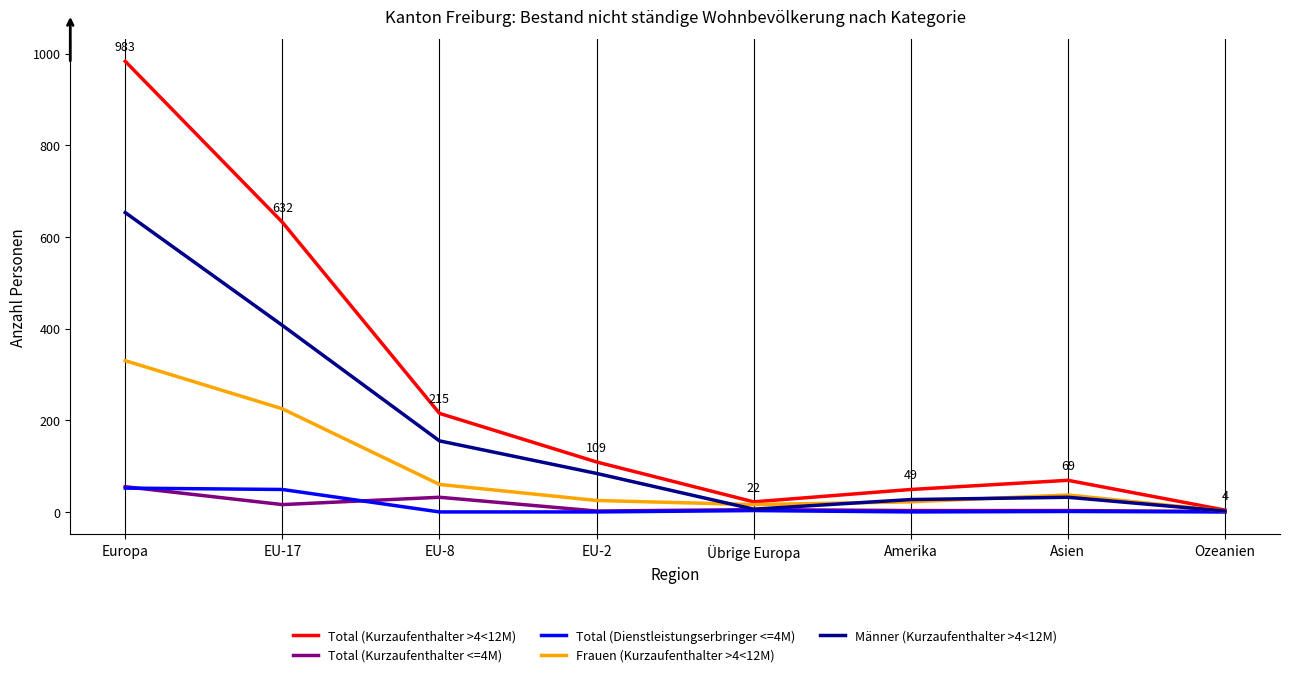

At which category does the chart reach its peak across all series?

Europa